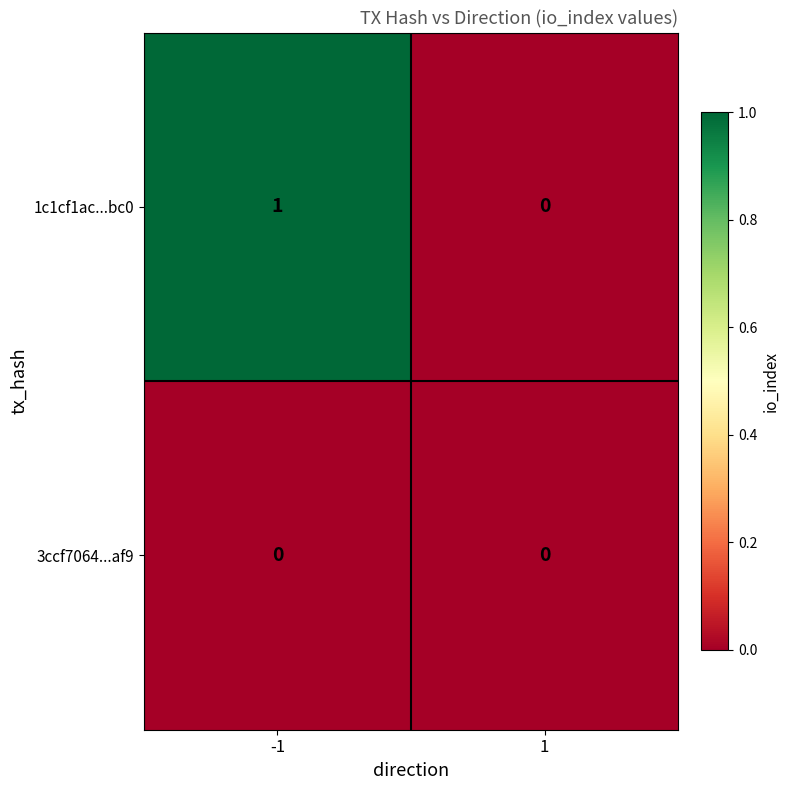

Which series has the largest total across all categories?

1c1cf1ac...bc0